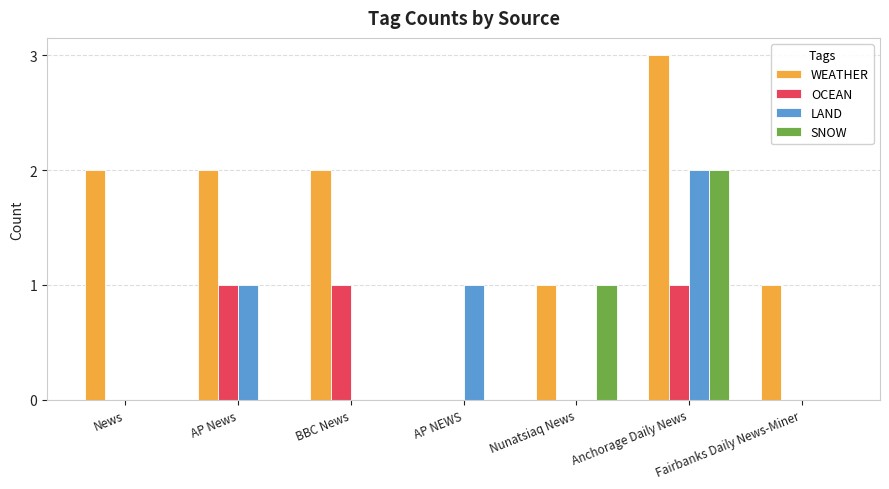

What is the highest value of the WEATHER series?

3